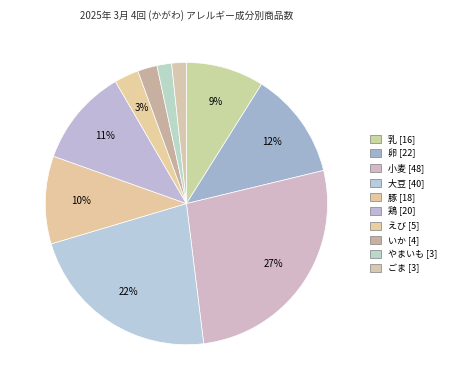

How much of the chart is everything except 鶏?

88.8%